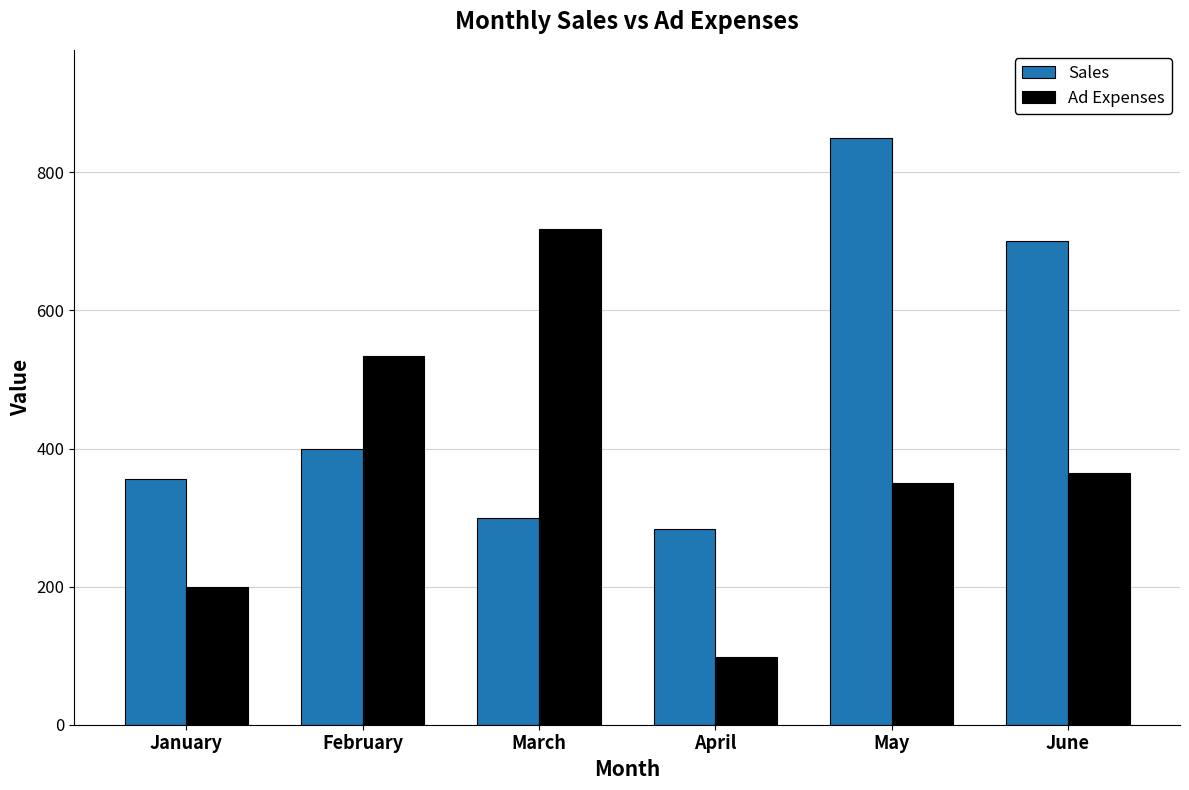

Which series has the widest spread of values?

Ad Expenses